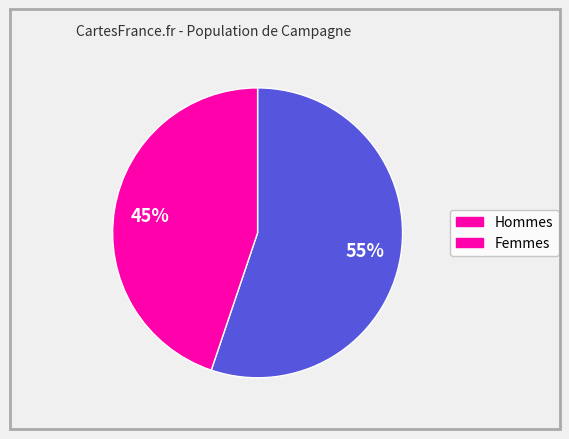

To the nearest percent, what is the average slice percentage?

50%